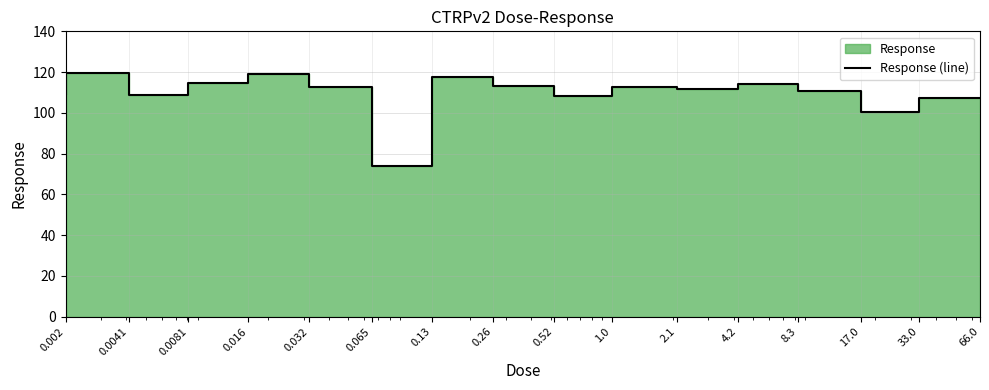

At which category does the chart reach its minimum across all series?

0.13